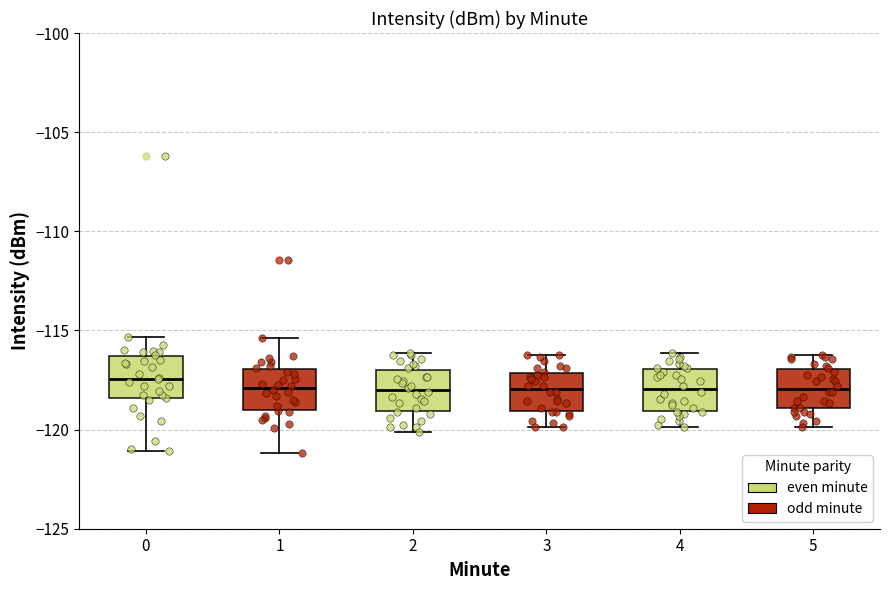

Reading left to right, read every box against the y-axis: the position of its median line, the range the box covers, and the ends of its whiskers. The values are not printed on the chart, so give them approximately, as read against the axis.

0: median -117.5, box -118.5 to -116.5, whiskers -121.0 to -115.5
1: median -118.0, box -119.0 to -117.0, whiskers -121.0 to -115.5
2: median -118.0, box -119.0 to -117.0, whiskers -120.0 to -116.0
3: median -118.0, box -119.0 to -117.0, whiskers -120.0 to -116.0
4: median -118.0, box -119.0 to -117.0, whiskers -120.0 to -116.0
5: median -118.0, box -119.0 to -117.0, whiskers -120.0 to -116.0